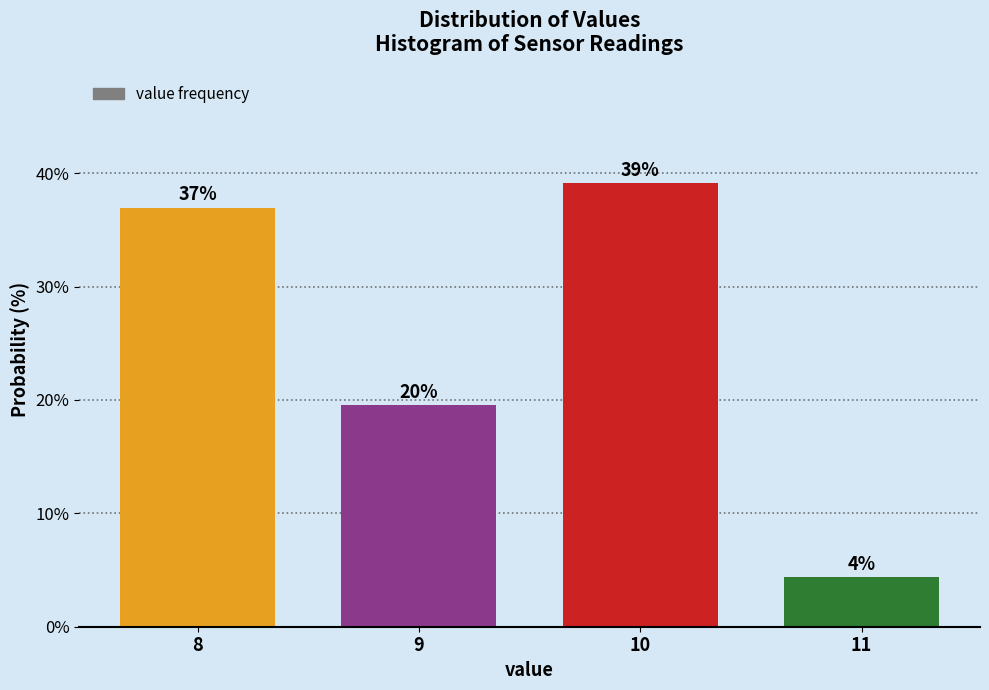

At which label does the data first exceed 36?

8